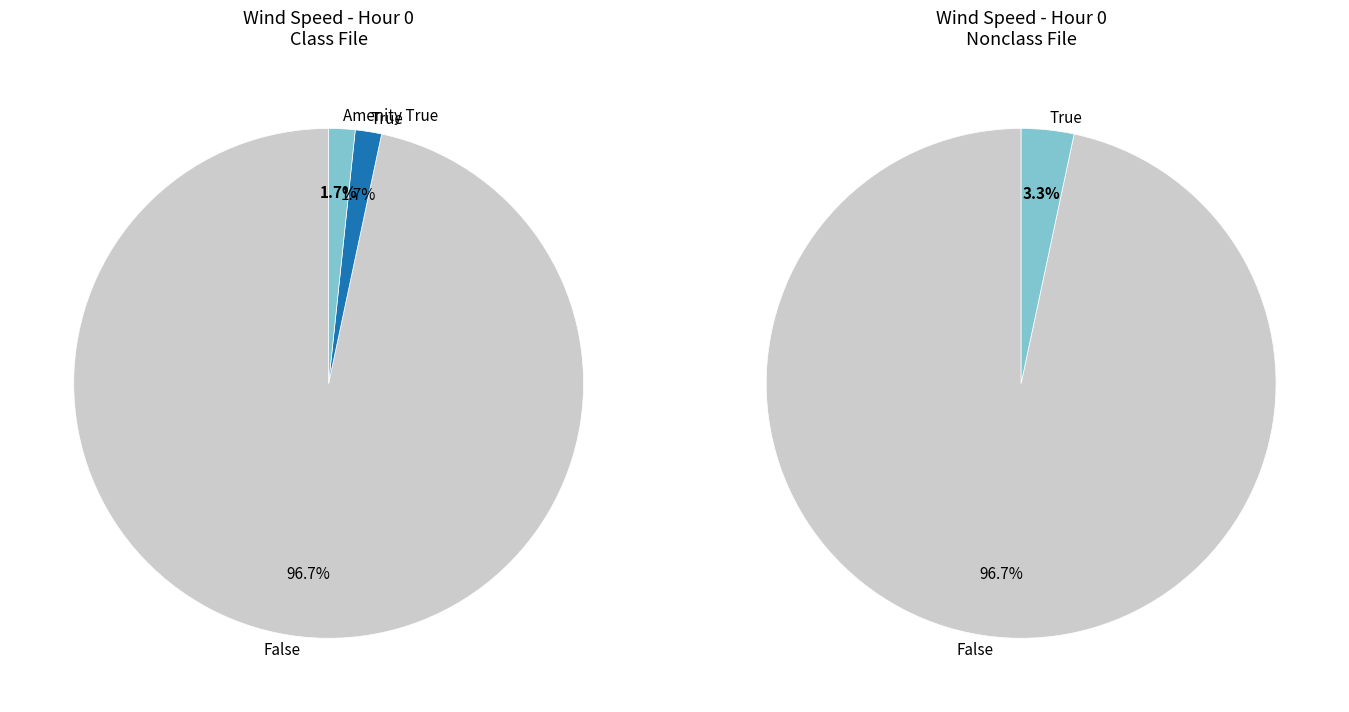

Is there any slice that represents more than half of the pie?

Yes